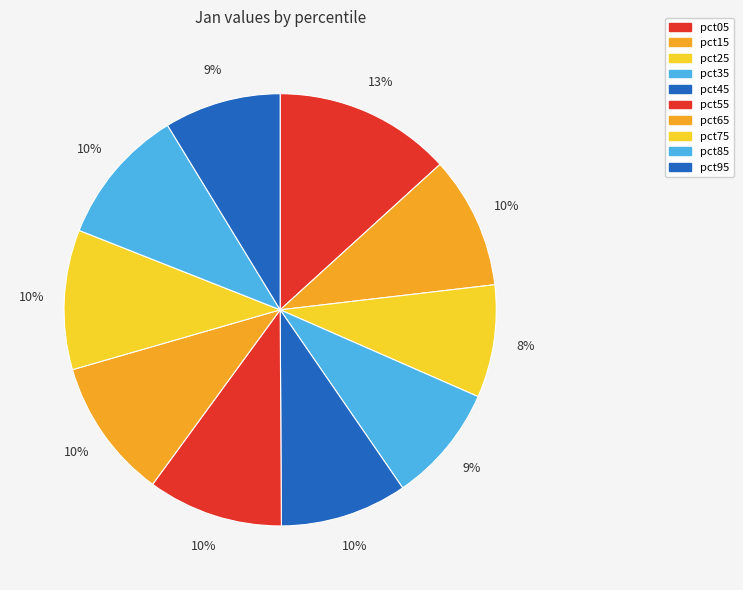

Is it true that pct45 is 10% of the pie?

True